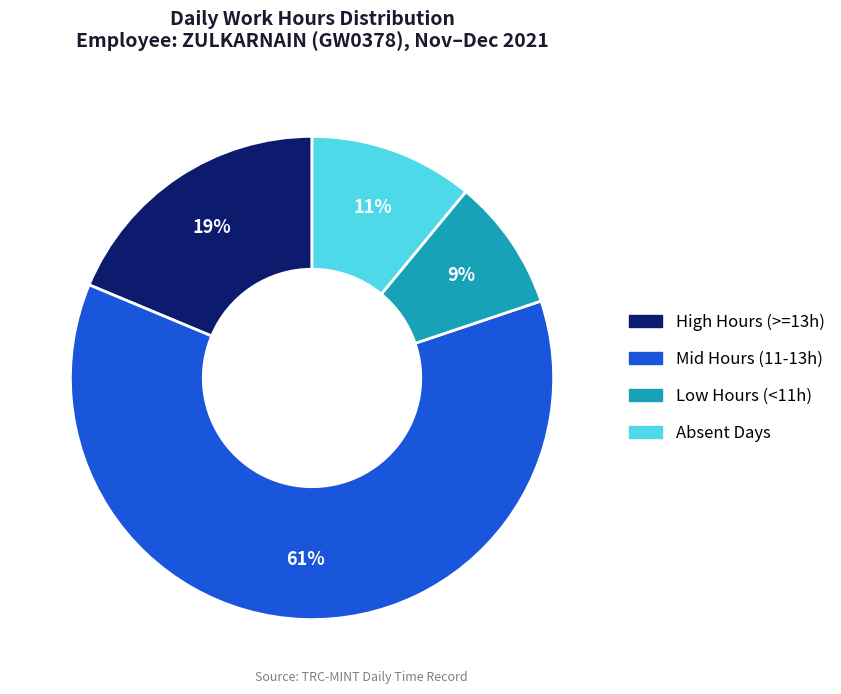

Does any single category account for the majority?

Yes